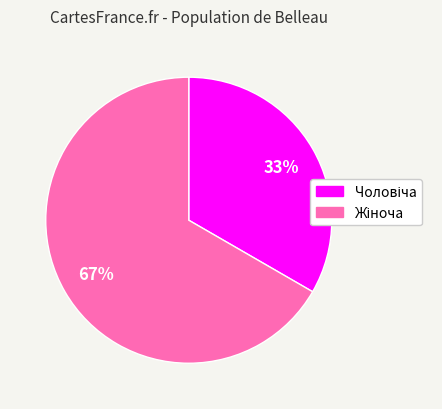

Does any single category account for the majority?

Yes